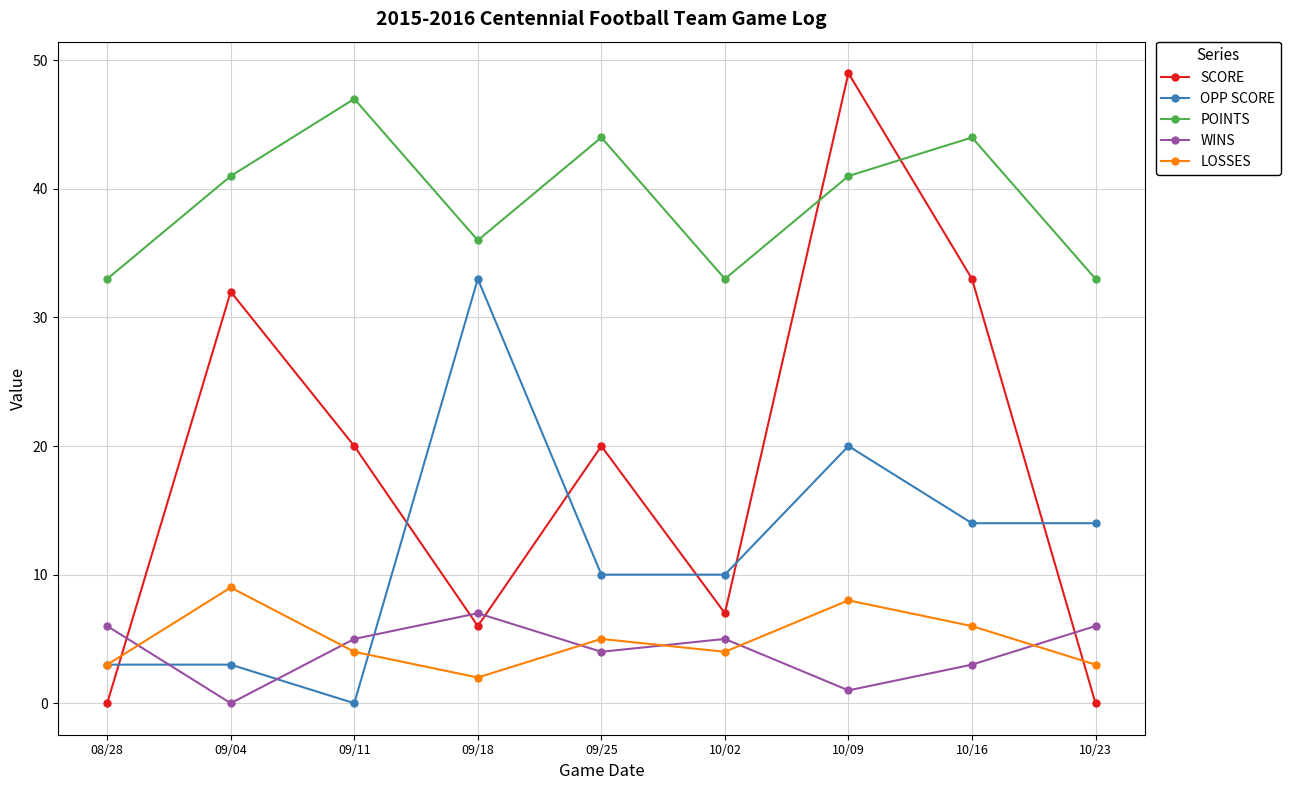

How many interior local peaks does the LOSSES series have?

3